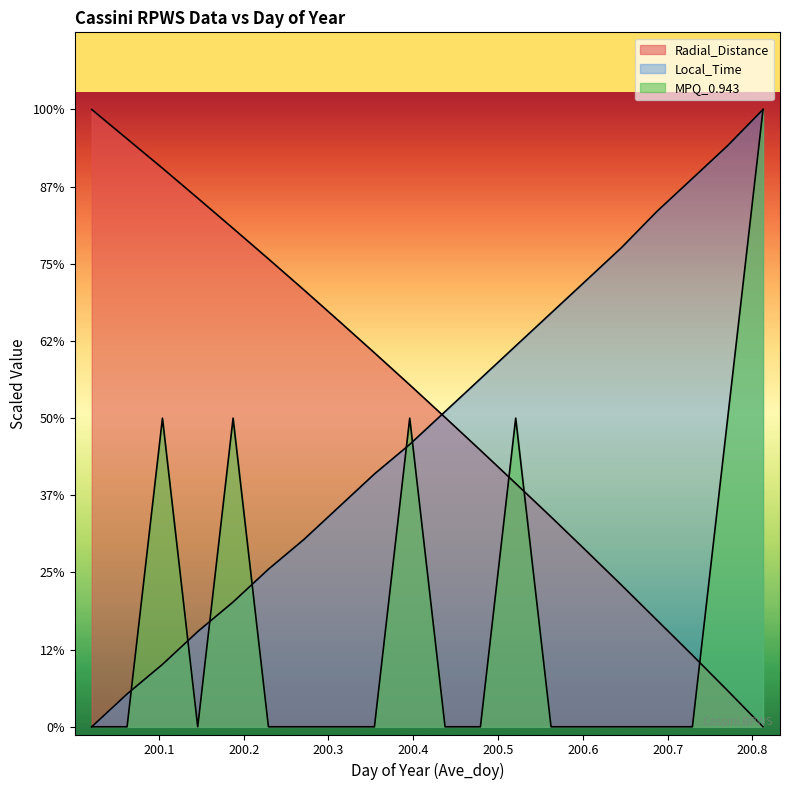

The MPQ_0.943 series shows 0.0 at 200.0625. True or false?

True